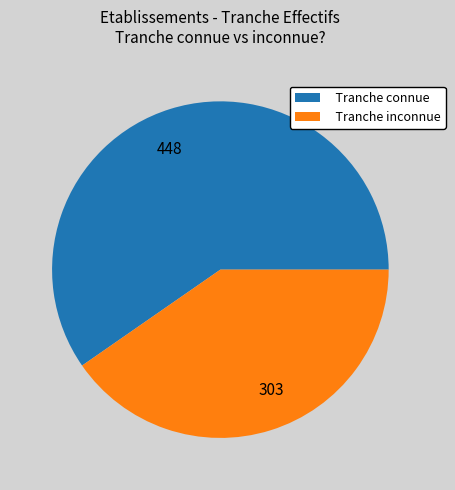

Does any single category account for the majority?

Yes